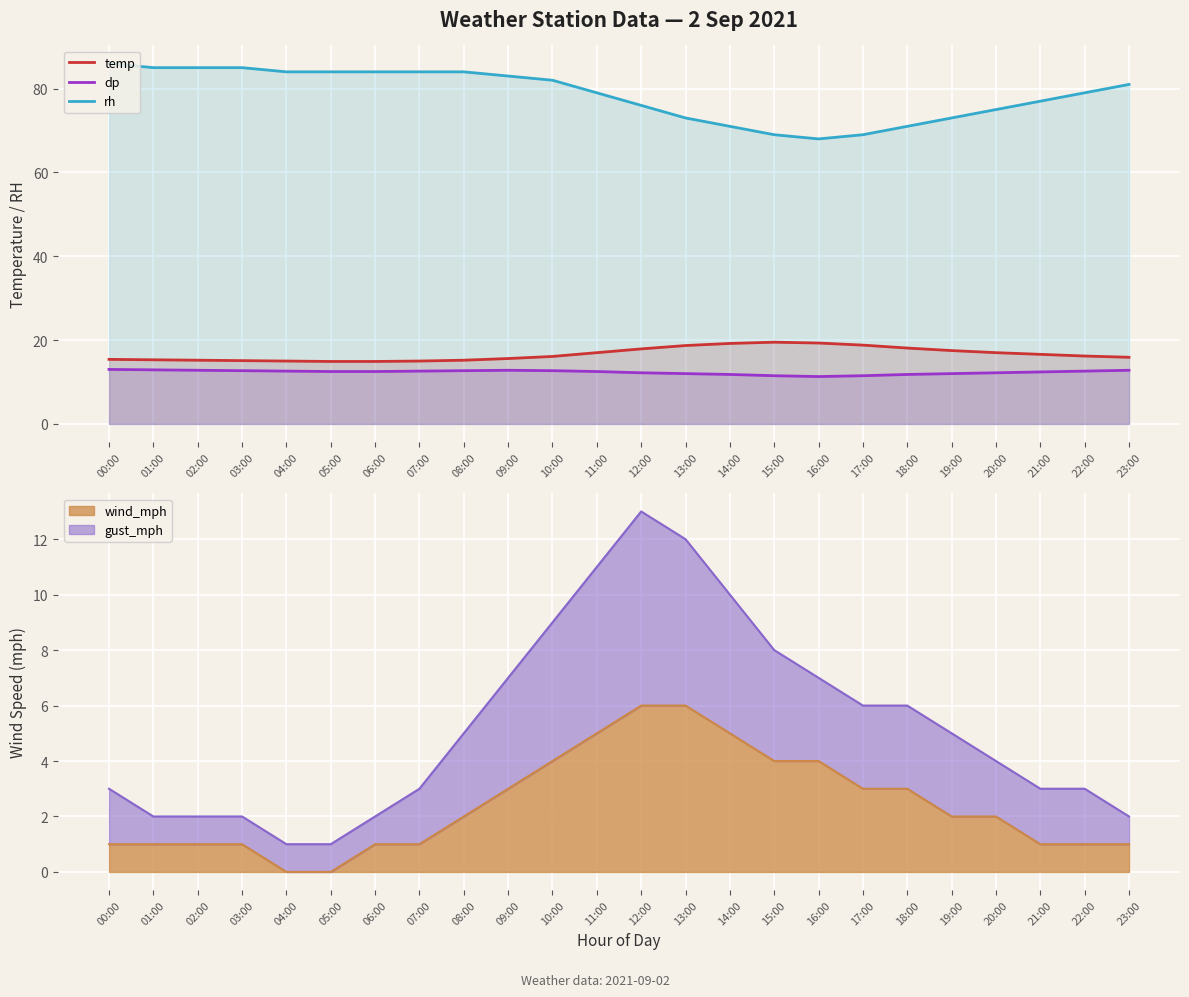

Which series has the largest total across all categories?

rh